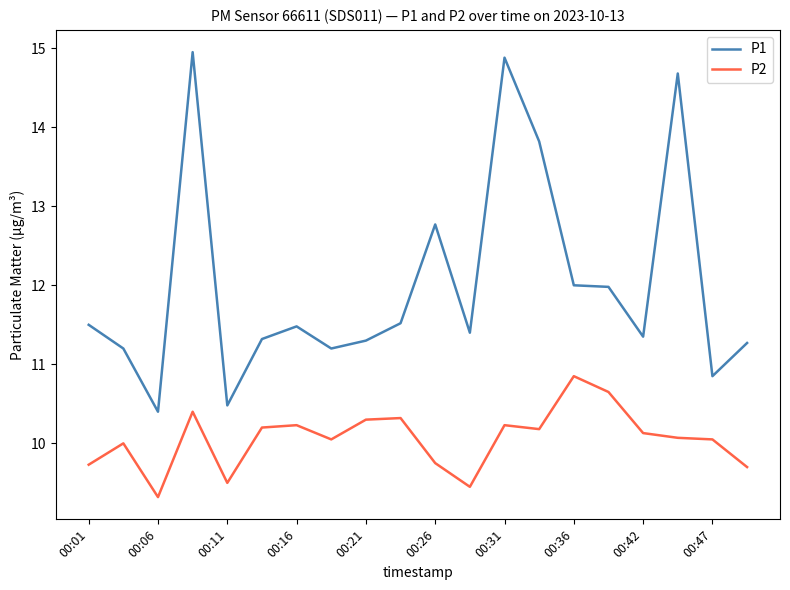

What is the difference between the maximum and minimum values in the P2 series?

1.5